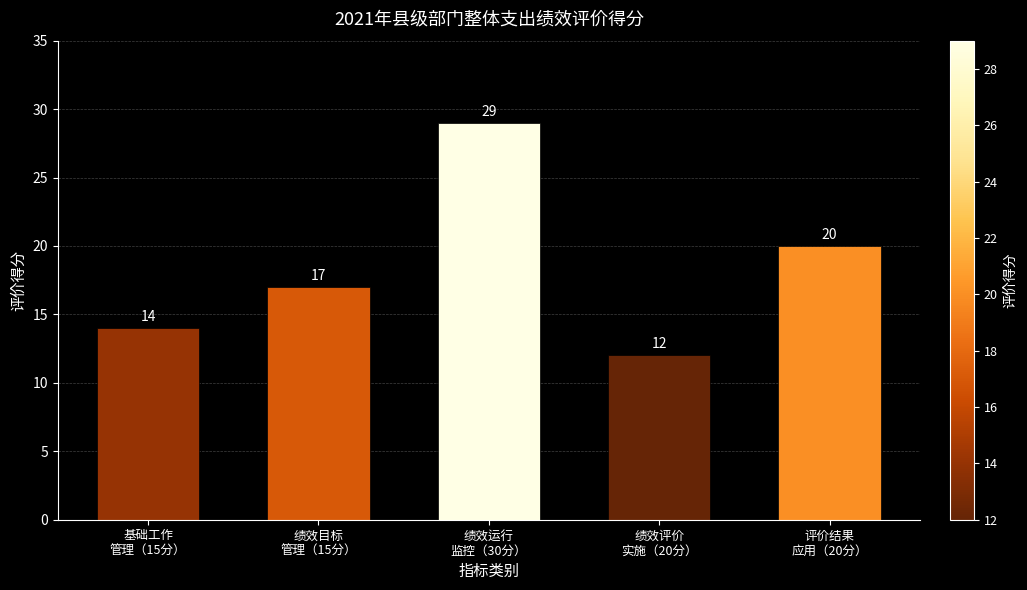

Which label corresponds to the smallest value in the chart?

绩效评价
实施（20分）